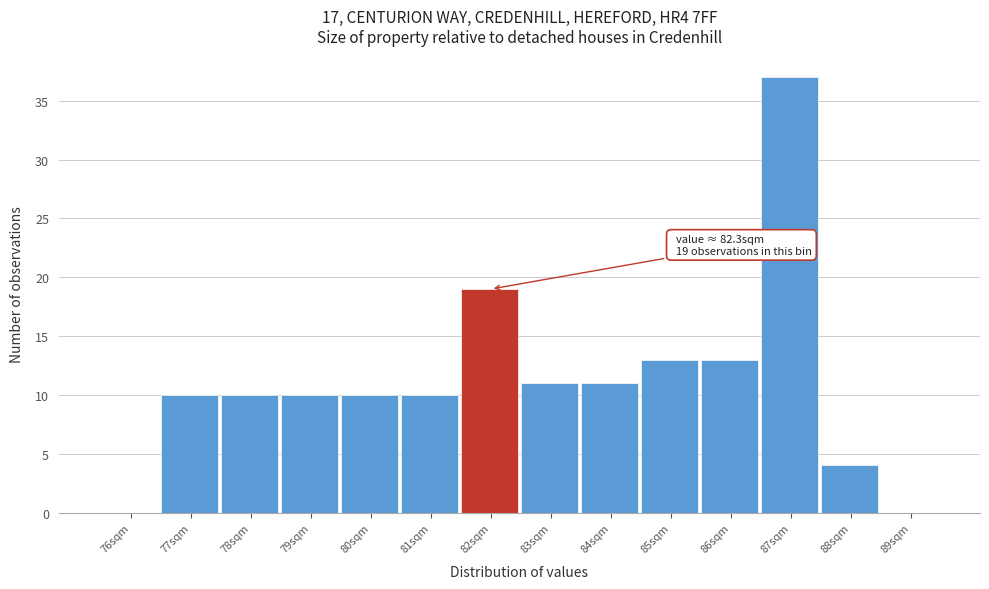

Reading left to right, extract all data points from this chart.

76sqm=0	77sqm=10	78sqm=10	79sqm=10	80sqm=10	81sqm=10	82sqm=19	83sqm=11	84sqm=11	85sqm=13	86sqm=13	87sqm=37	88sqm=4	89sqm=0